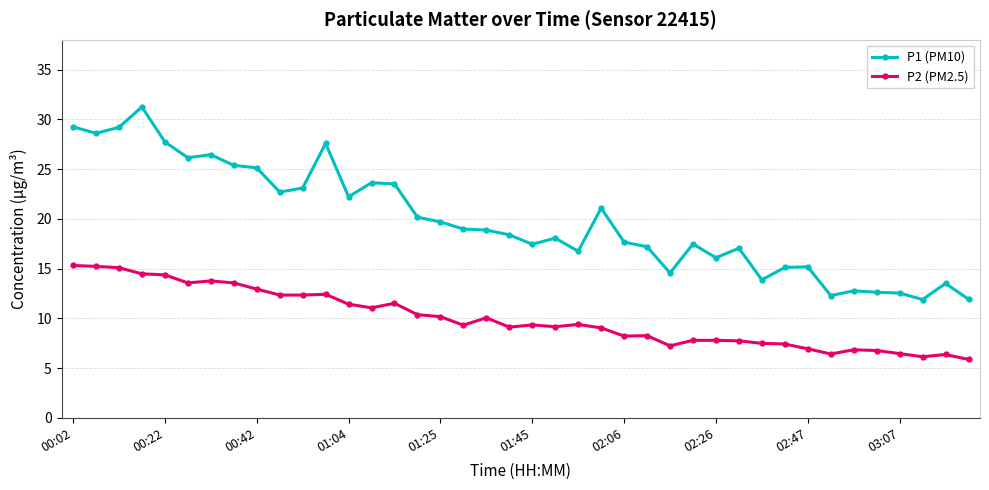

True or false: P2 (PM2.5) has more than 2 points higher than both neighbors.

True